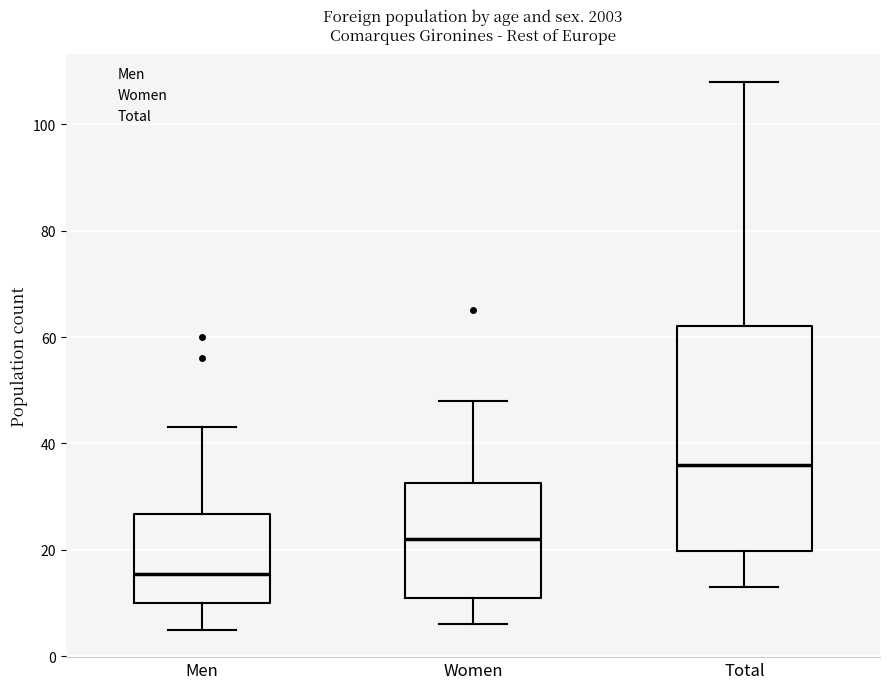

Which box is the tallest, from its lower edge to its upper edge?

Total